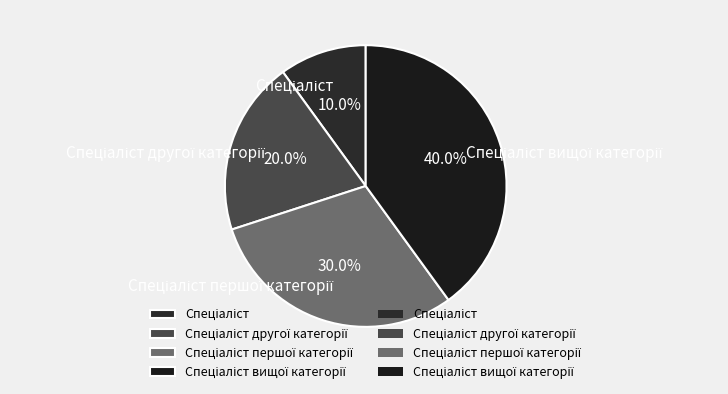

Is there a majority slice in this chart?

No